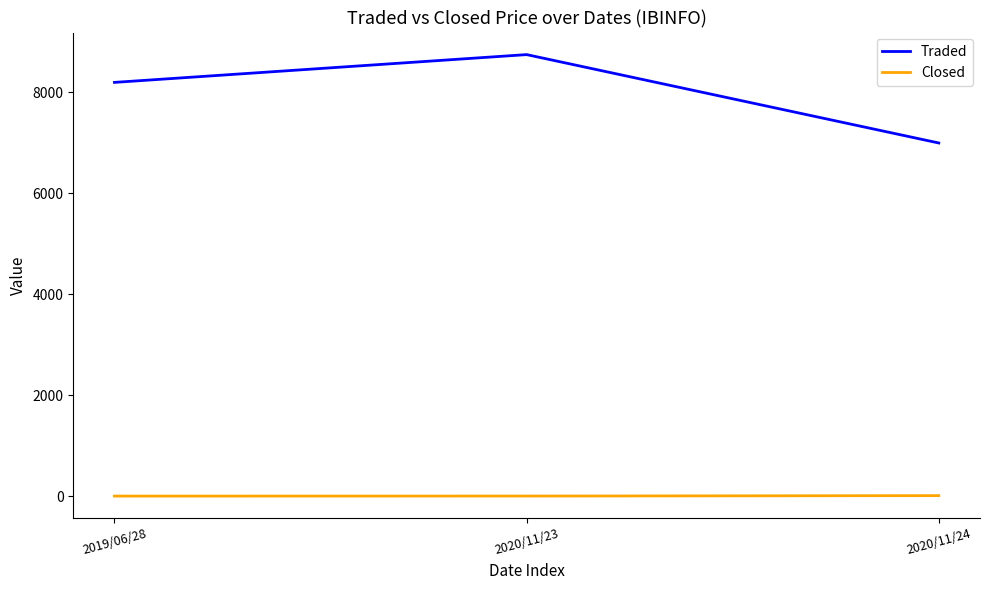

What position from the left is 2019/06/28?

1